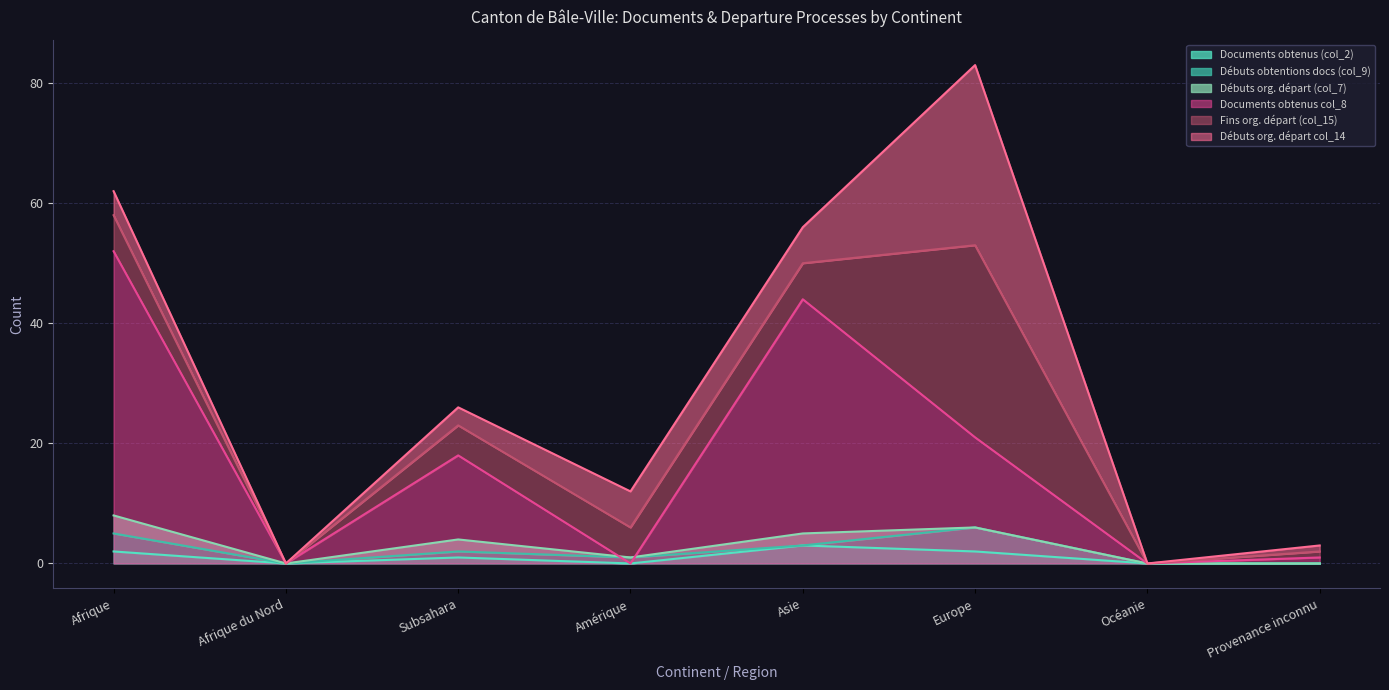

The value of Documents obtenus (col_2) at Afrique is 2. True or false?

True